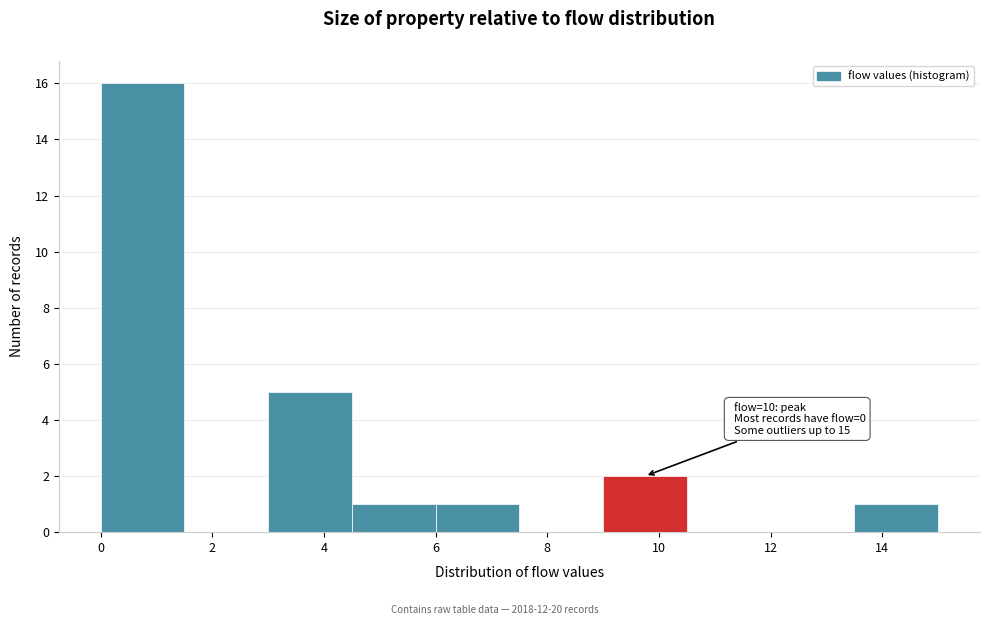

Over which range of the x-axis is the bar tallest?

0.0 to 1.5